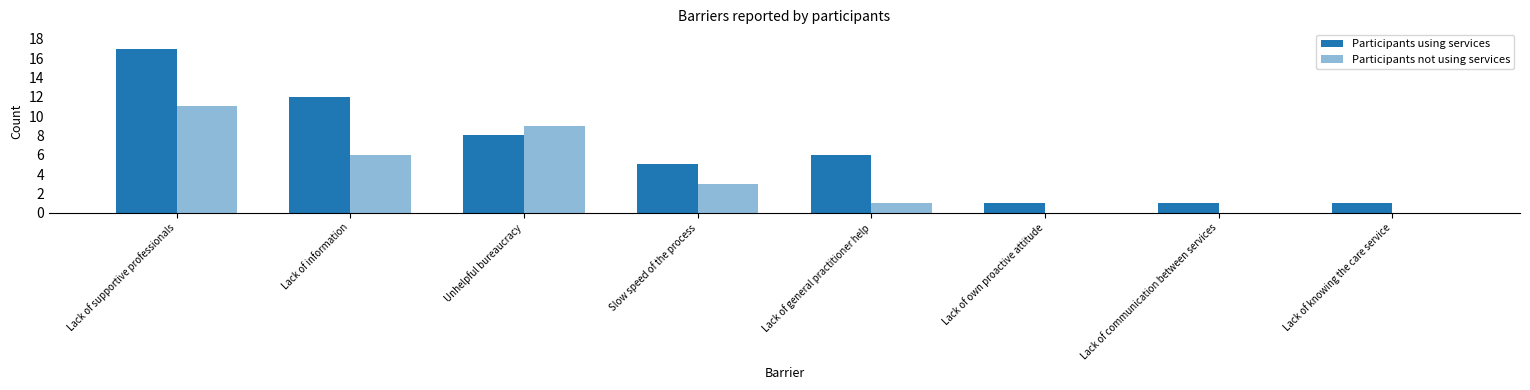

Reading right to left, transcribe all the data shown in this chart.

Participants using services: 1	1	1	6	5	8	12	17
Participants not using services: 0	0	0	1	3	9	6	11